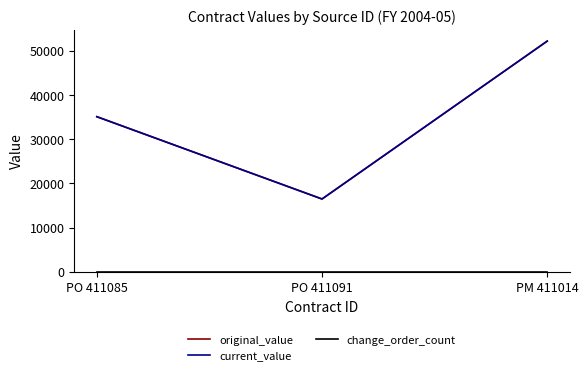

Which category has the highest value in the original_value series?

PM 411014